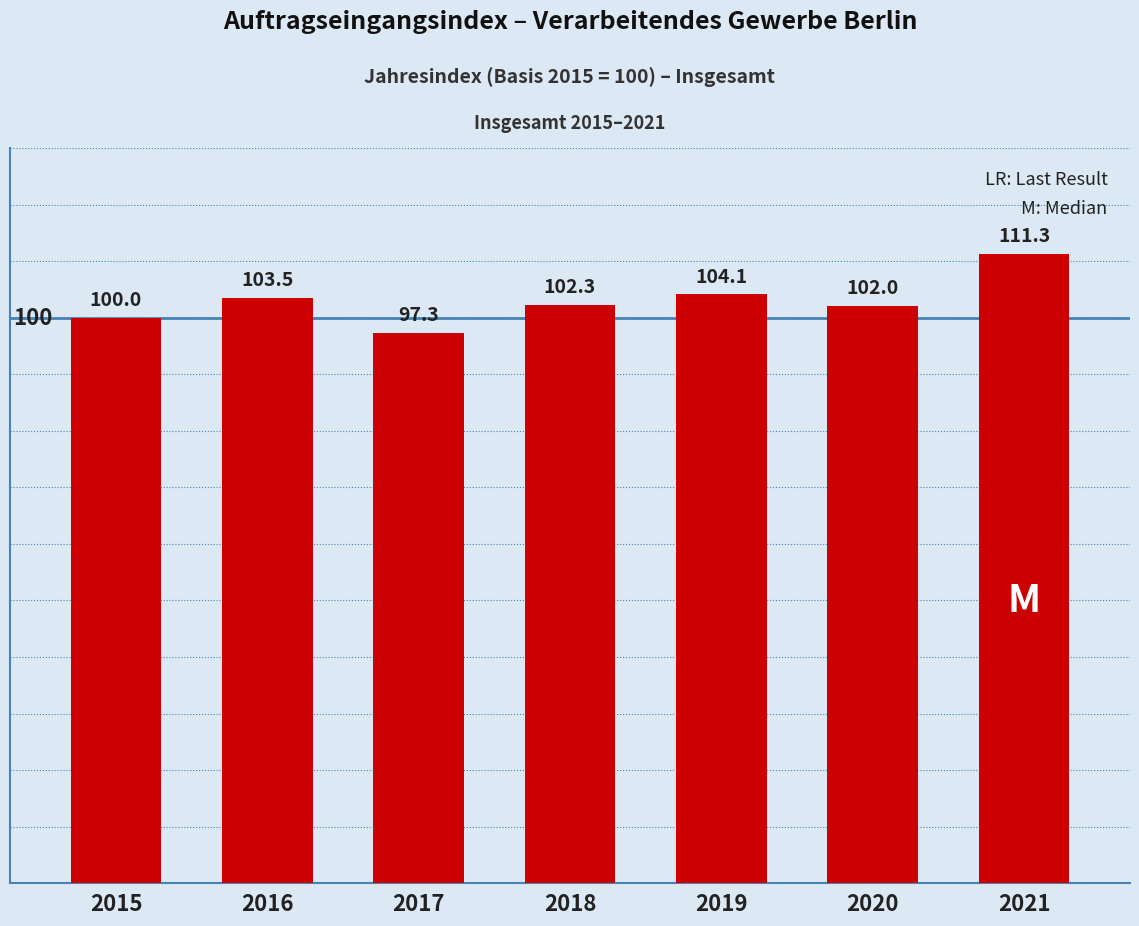

What is the approximate value at 2018?

102.3